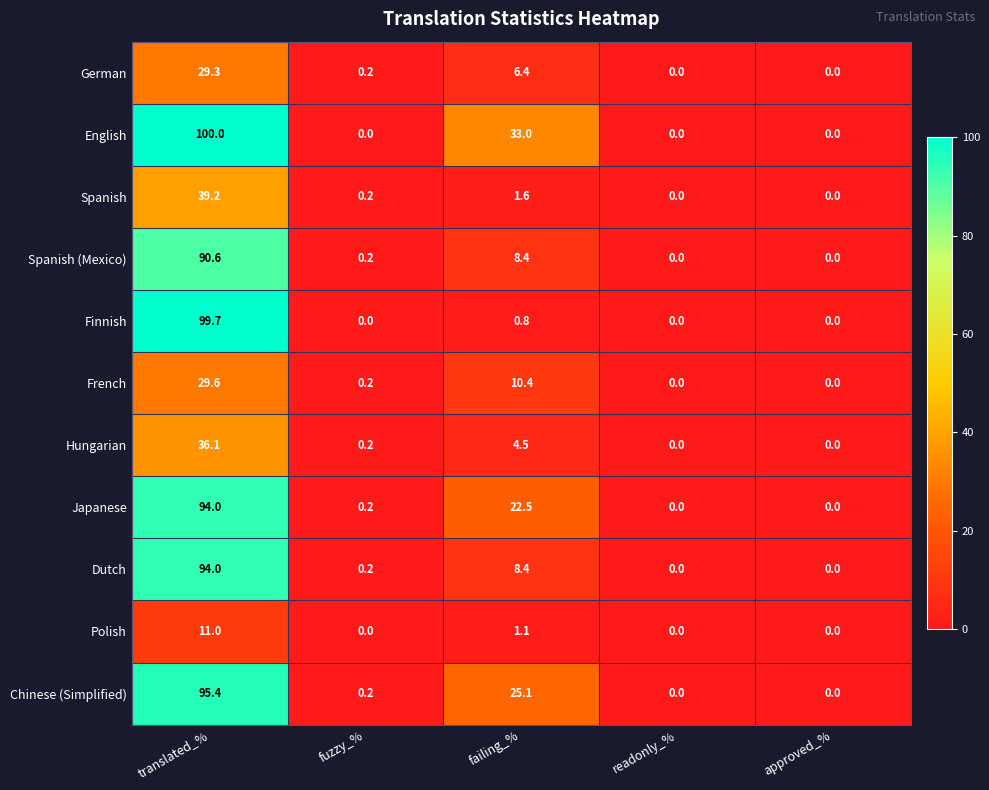

What is the difference between the maximum and minimum values in the French series?

29.6